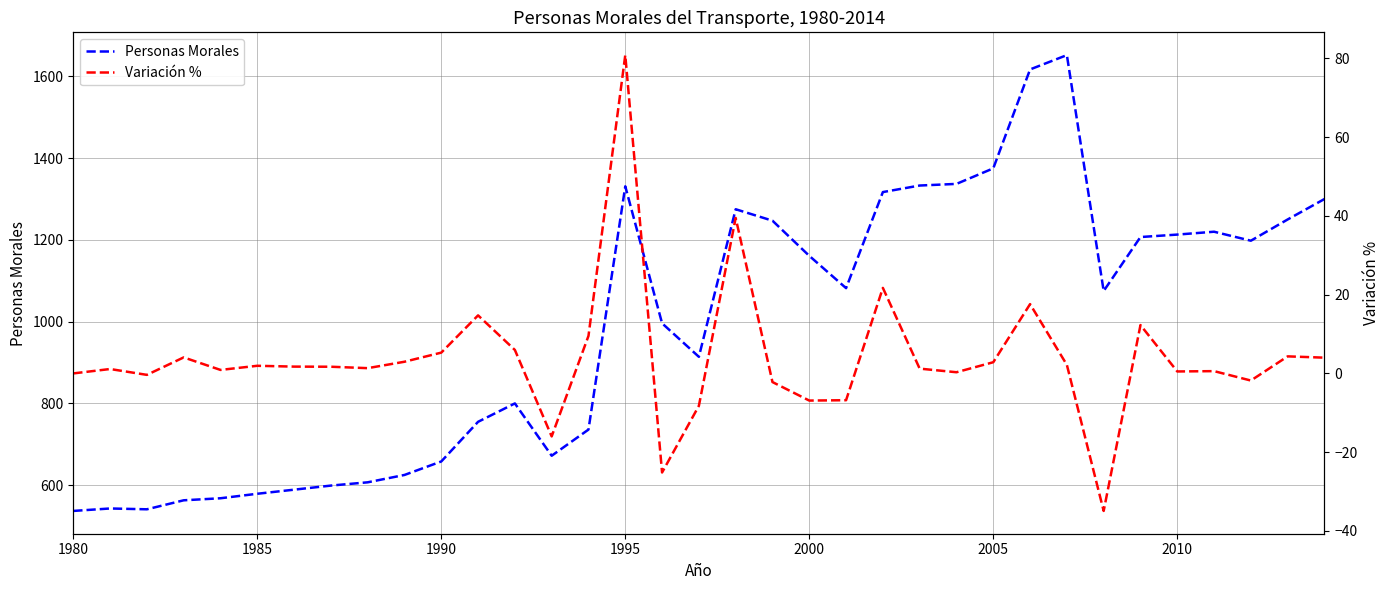

Rank the series by their average value, from lowest to highest.

Variación %, Personas Morales